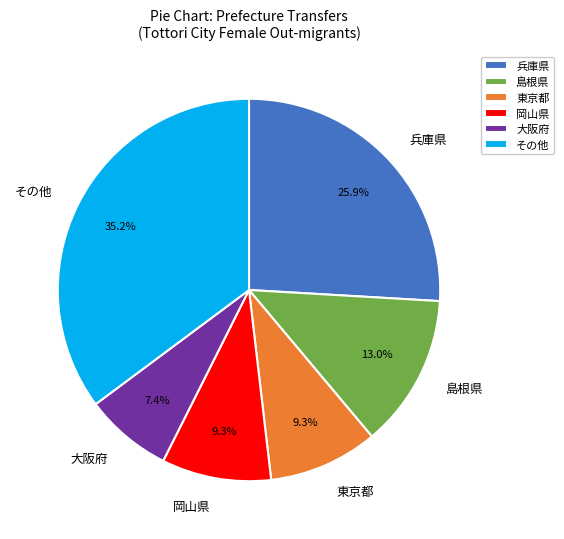

Does any single category account for the majority?

No